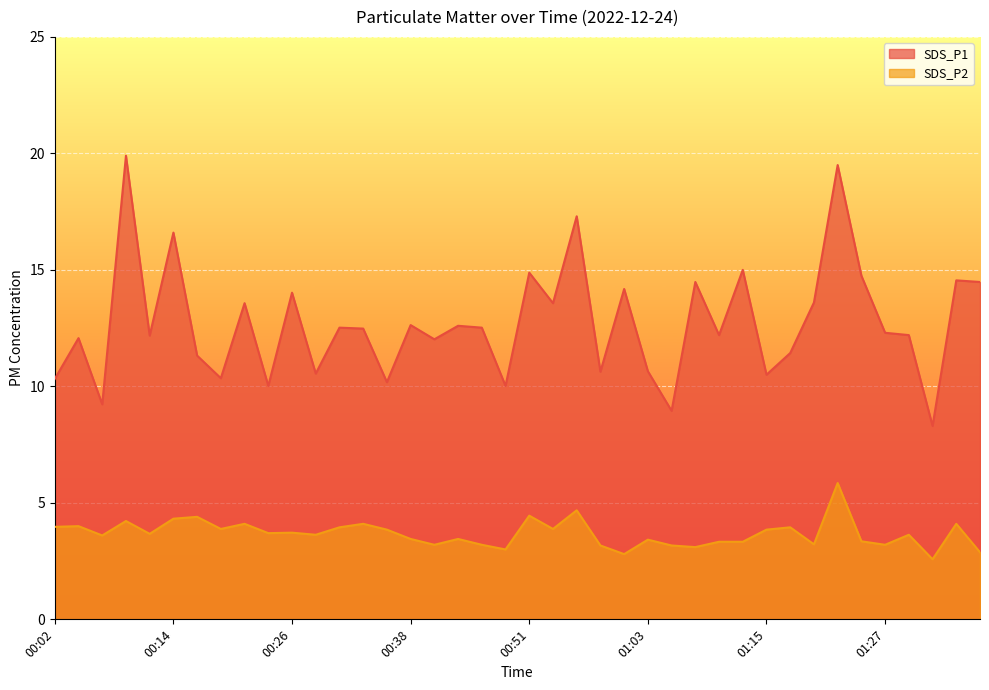

The SDS_P1 series shows 28.3 at 01:22. True or false?

False